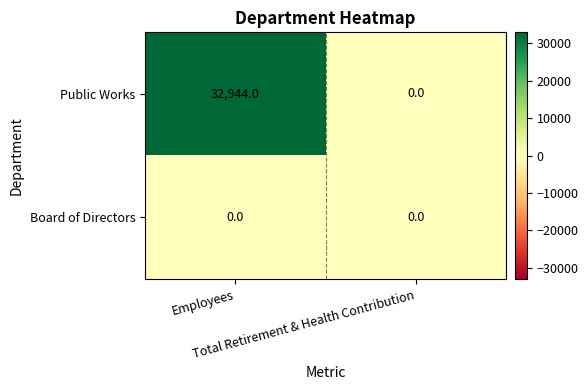

What is the greatest value displayed?

32944